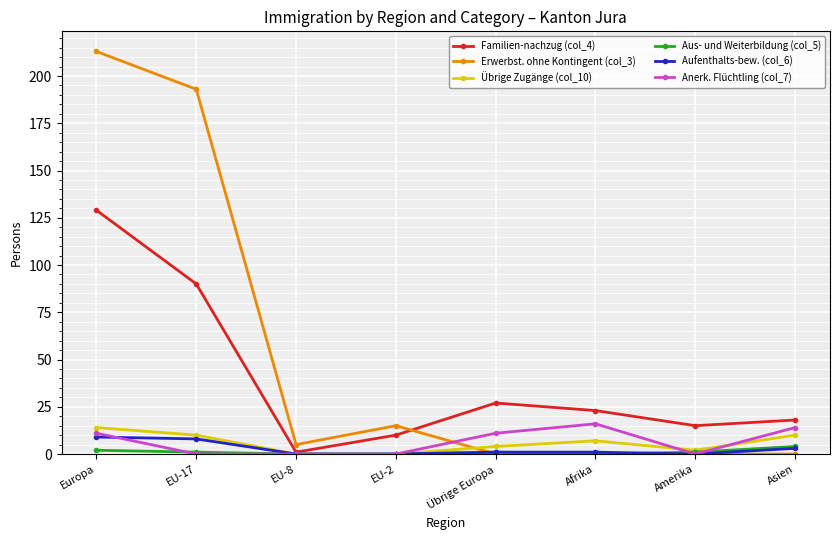

Between Europa and EU-2, which series saw the biggest shift?

Erwerbst. ohne Kontingent (col_3)